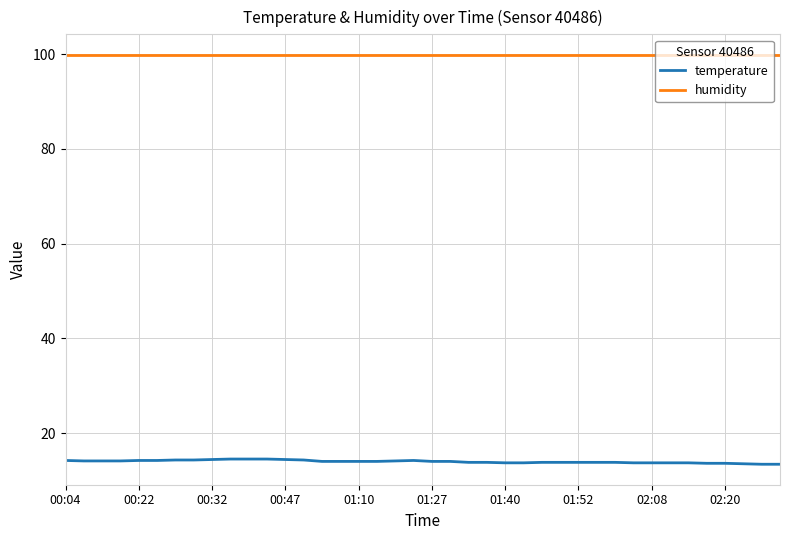

True or false: humidity and temperature cross at least once.

False